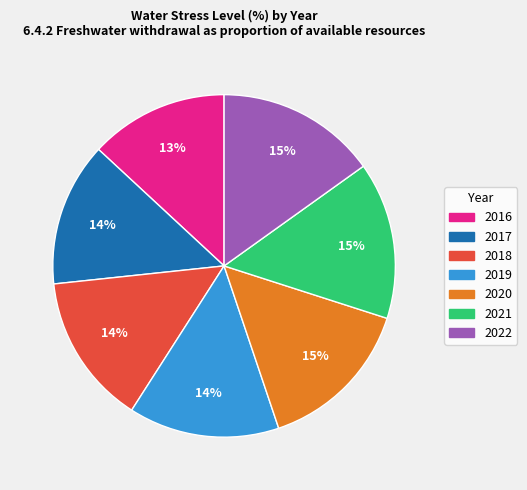

Does any single category account for the majority?

No